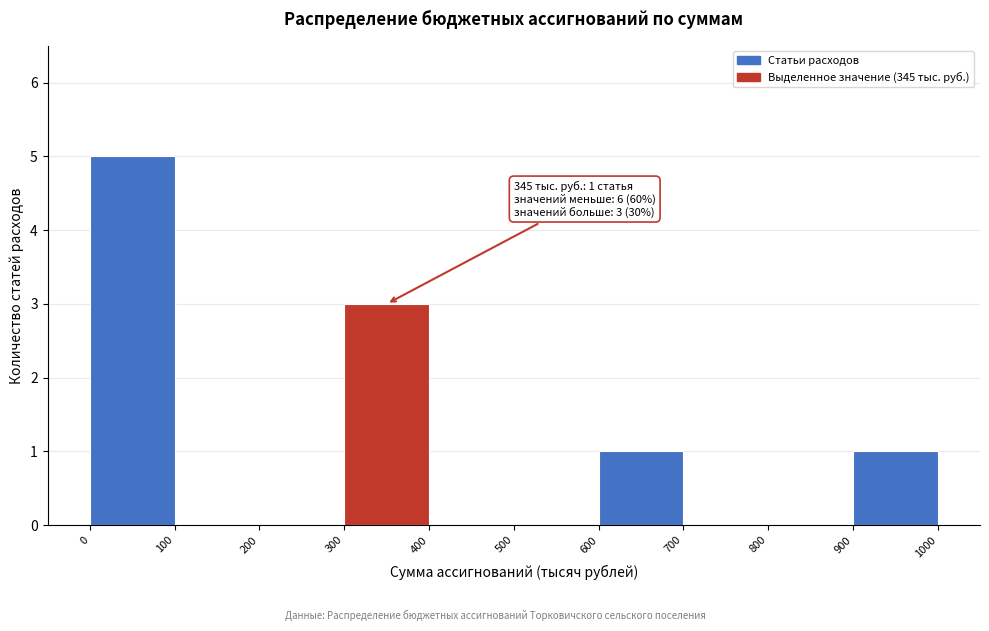

Which range on the x-axis has the tallest bar?

0 to 100